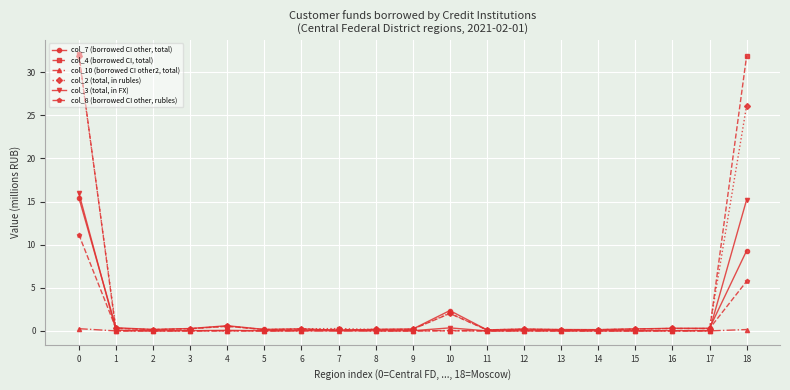

The col_7 (borrowed CI other, total) series shows 0.2 at 6. True or false?

True